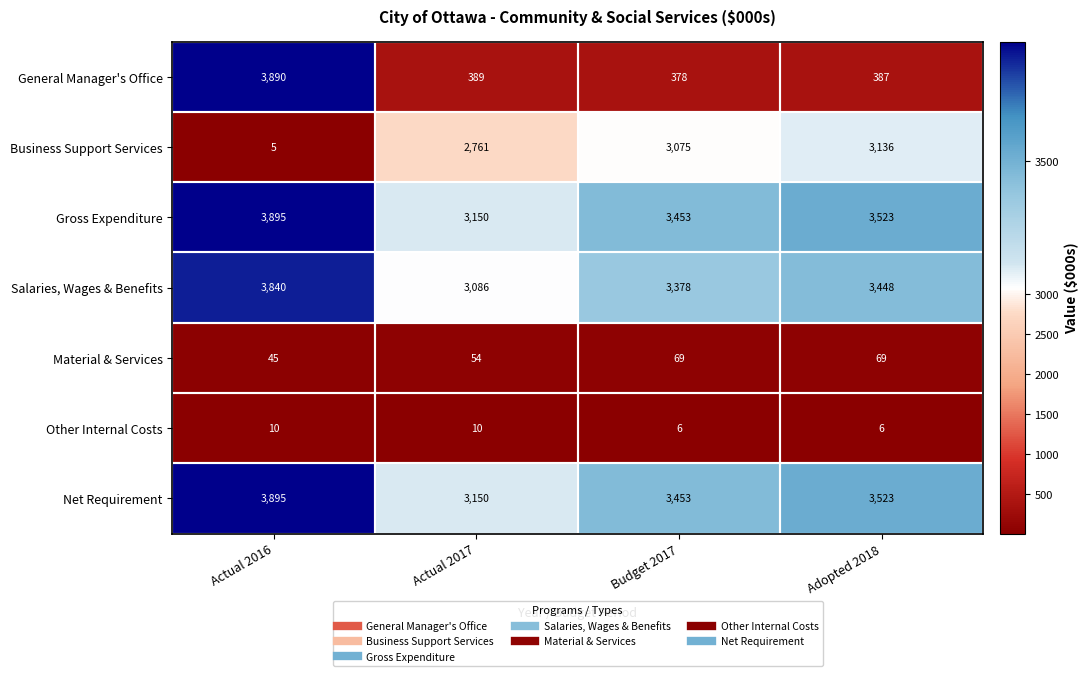

List the labels in order of Net Requirement value, largest first.

Actual 2016, Adopted 2018, Budget 2017, Actual 2017